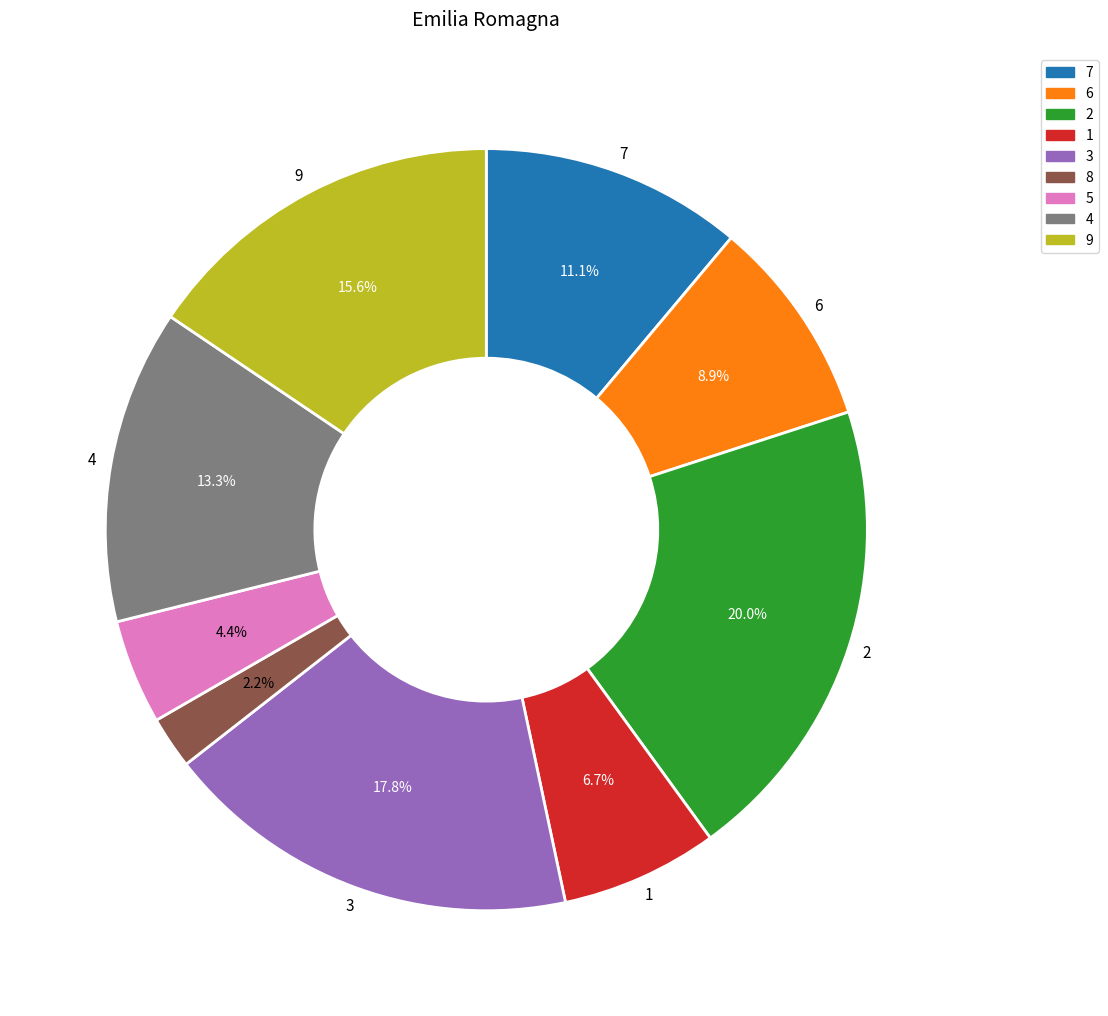

Does 3 represent more than half of the total?

No